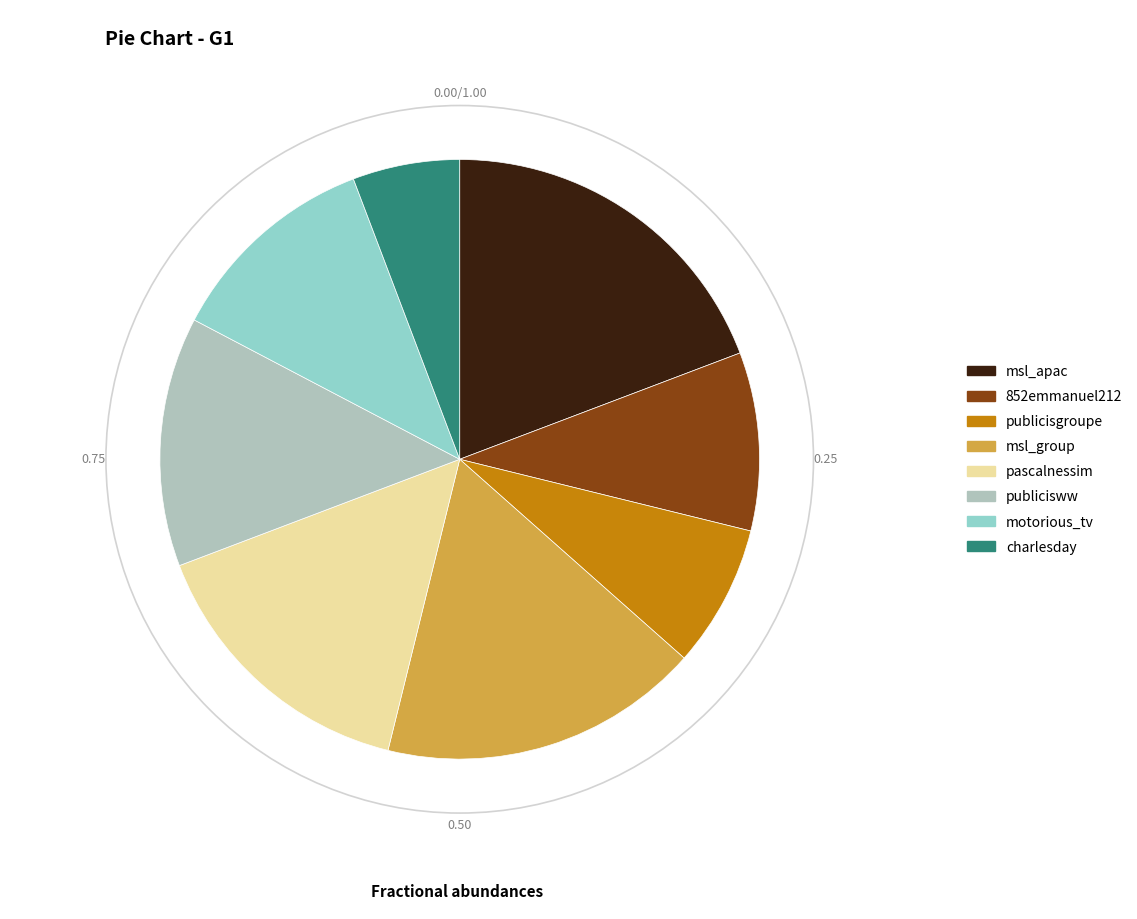

Rank the categories by value from highest to lowest.

msl_apac, msl_group, pascalnessim, publicisww, motorious_tv, 852emmanuel212, publicisgroupe, charlesday